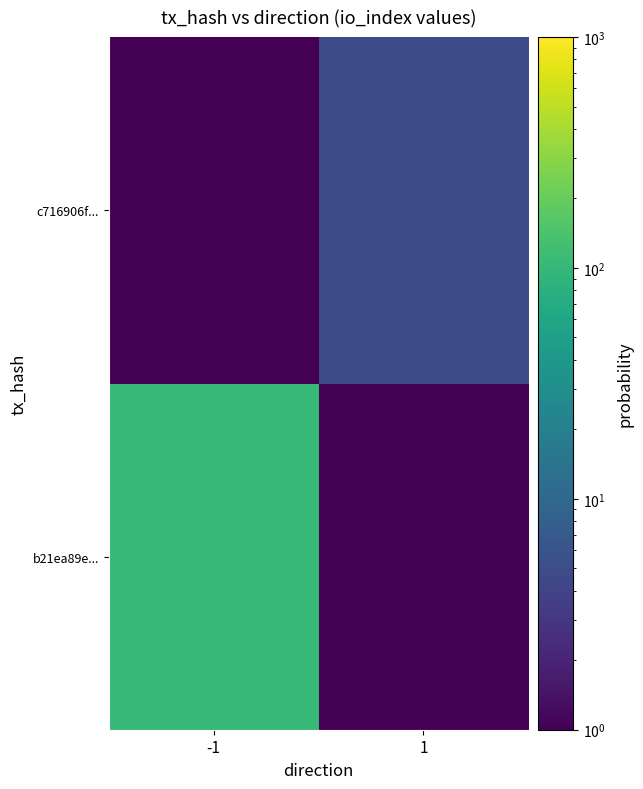

At which category does the chart reach its peak across all series?

-1